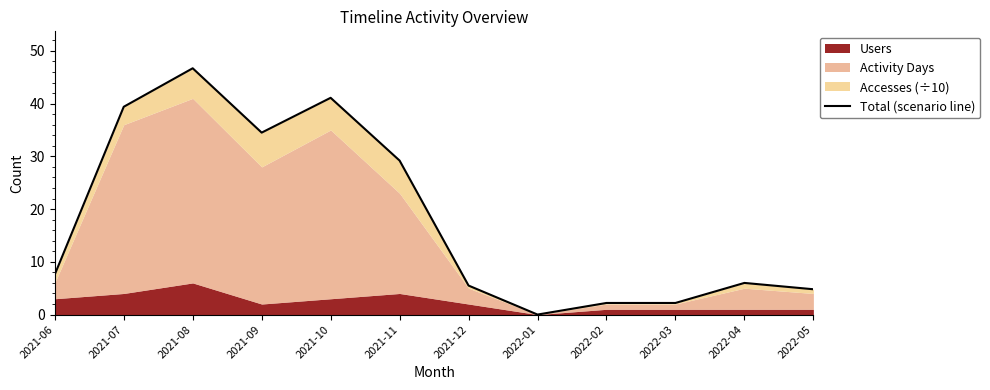

How many points are lower than both their immediate neighbors (excluding endpoints)?

2